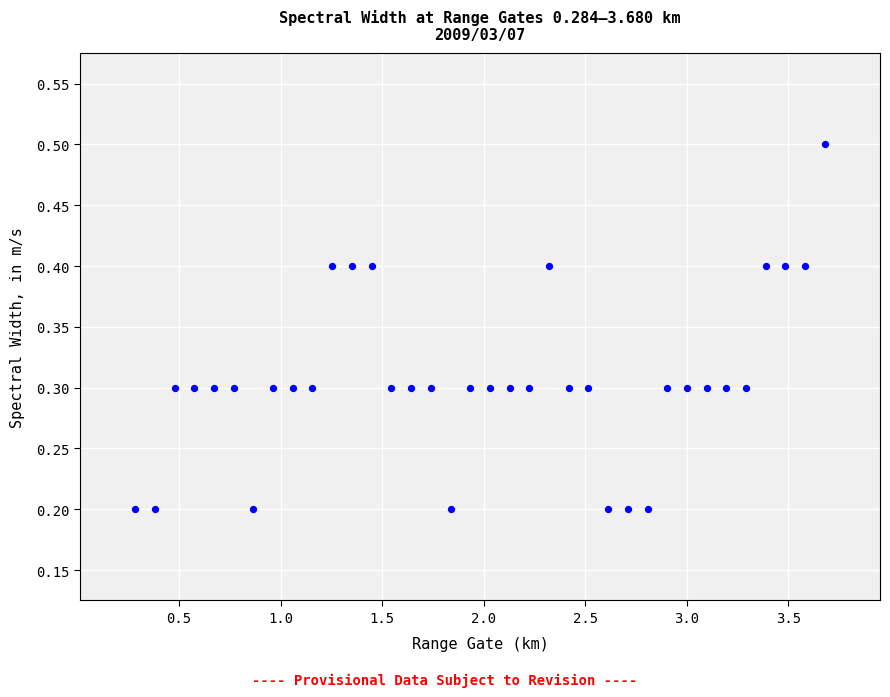

What is the range of Y values (max minus min)?

0.3